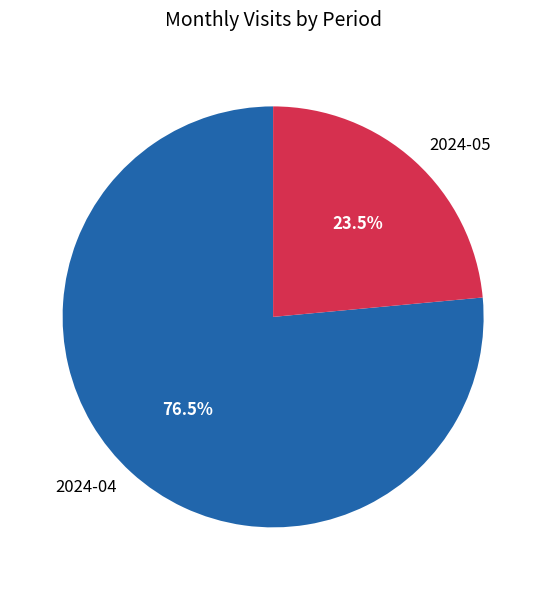

To the nearest percent, what is the difference between the 2024-04 and 2024-05 slice percentages?

53%